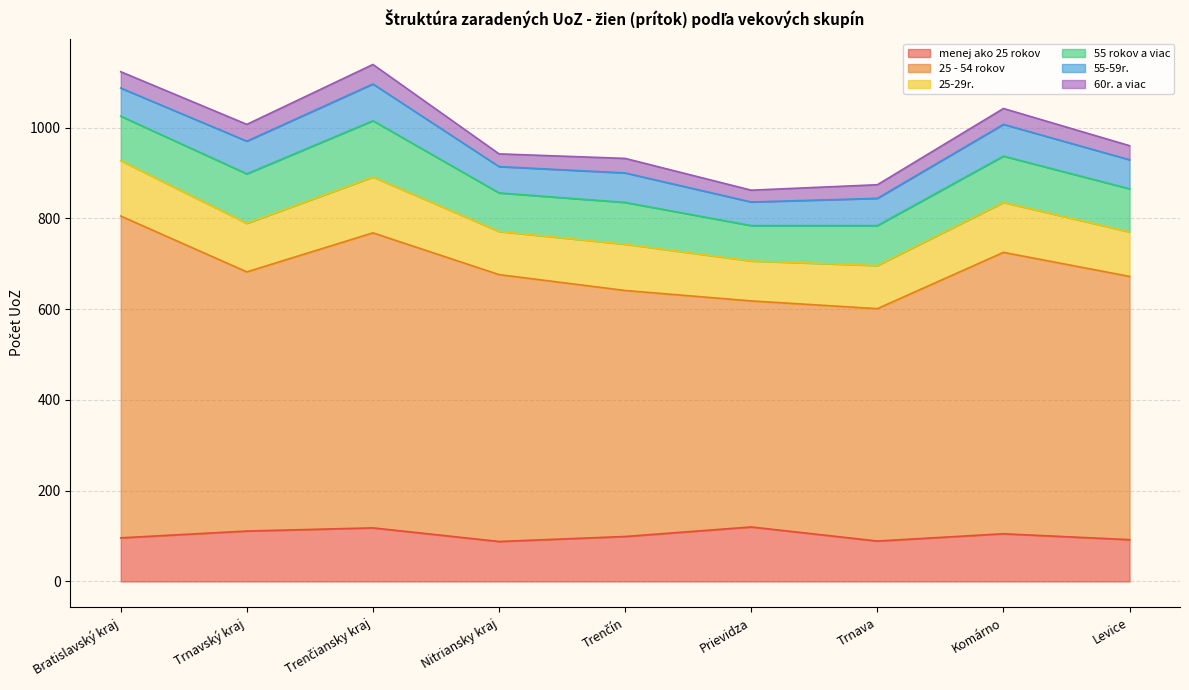

How many data points in 55 rokov a viac are above 95?

4